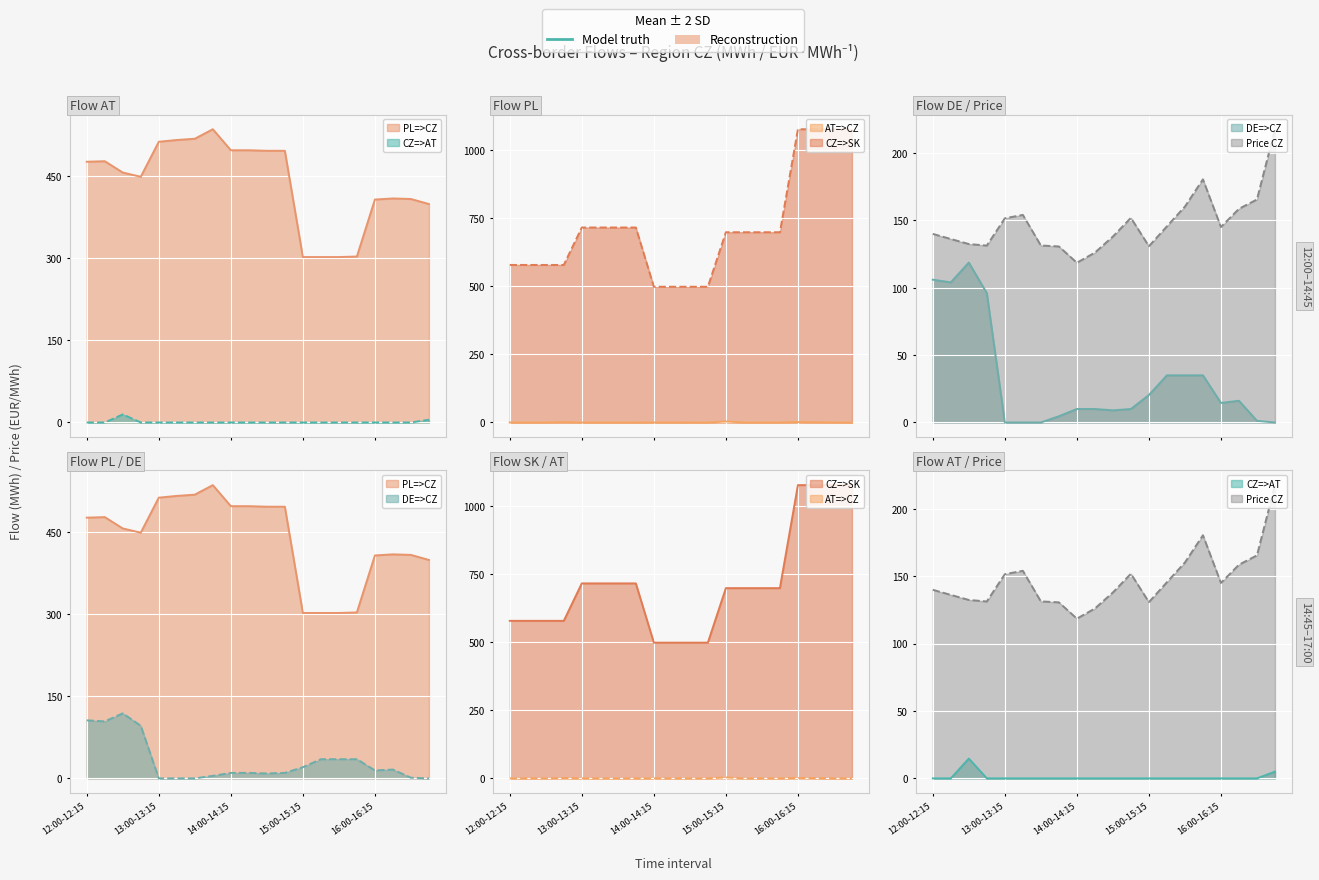

Reading left to right, list all the values displayed in this chart.

PL=>CZ line: 476.0	477.0	456.3	448.6	512.5	515.7	518.0	535.4	497.0	497.0	496.0	496.0	302.0	302.0	302.0	303.0	407.0	409.0	408.0	398.8
CZ=>AT line: 0.0	0.0	14.7	0.0	0.0	0.0	0.0	0.0	0.0	0.0	0.0	0.0	0.0	0.0	0.0	0.0	0.0	0.0	0.0	5.0
AT=>CZ line: 0.0	0.0	0.0	1.3	0.0	0.0	0.0	0.0	0.1	0.1	0.0	0.0	3.5	0.0	0.0	0.0	1.6	0.8	0.0	0.0
CZ=>SK line: 578.0	578.0	578.0	578.0	715.4	715.4	715.4	715.4	498.0	498.0	498.0	498.0	698.0	698.0	698.0	698.0	1076.0	1076.0	1076.0	1076.0
DE=>CZ line: 106.0	104.0	118.7	96.0	0.0	0.0	0.0	4.6	10.0	10.0	9.0	10.0	20.4	35.0	35.0	35.0	14.5	16.1	1.2	0.0
Price CZ line: 140.0	136.2	132.5	131.3	151.6	154.1	131.4	130.7	118.6	126.1	138.0	151.9	130.8	145.6	160.3	180.5	145.1	158.6	165.5	217.7